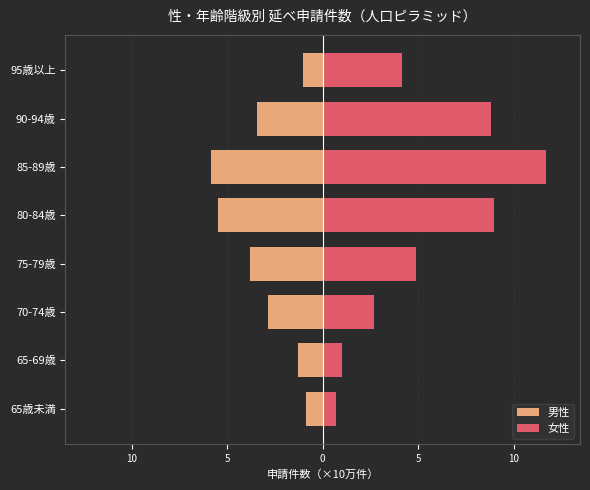

Reading left to right, list all the values displayed in this chart.

男性: -0.9	-1.3	-2.9	-3.8	-5.5	-5.9	-3.4	-1.0
女性: 0.7	1.0	2.7	4.9	9.0	11.7	8.8	4.1